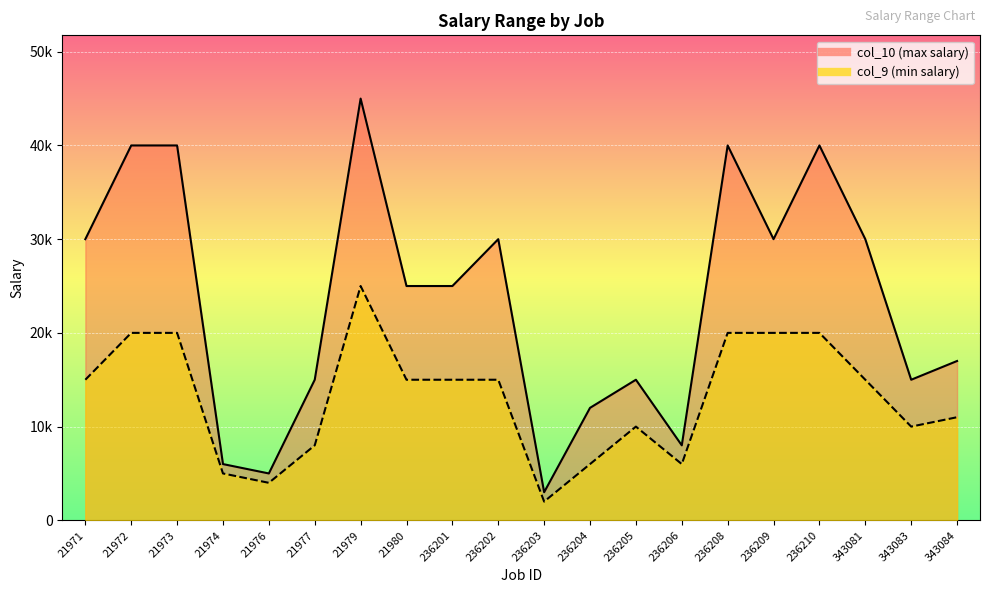

True or false: col_10 and col_9 cross at least once.

False